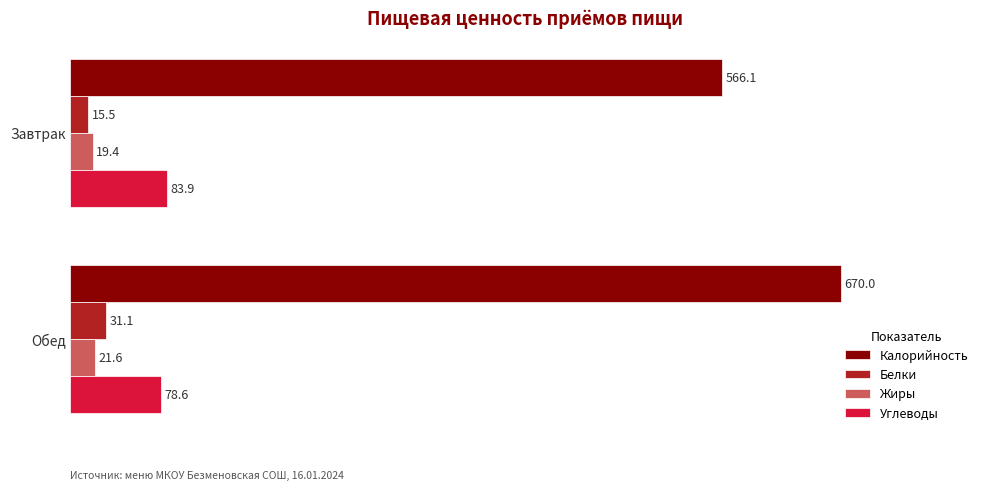

The value of Углеводы at Завтрак is 83.9. True or false?

True